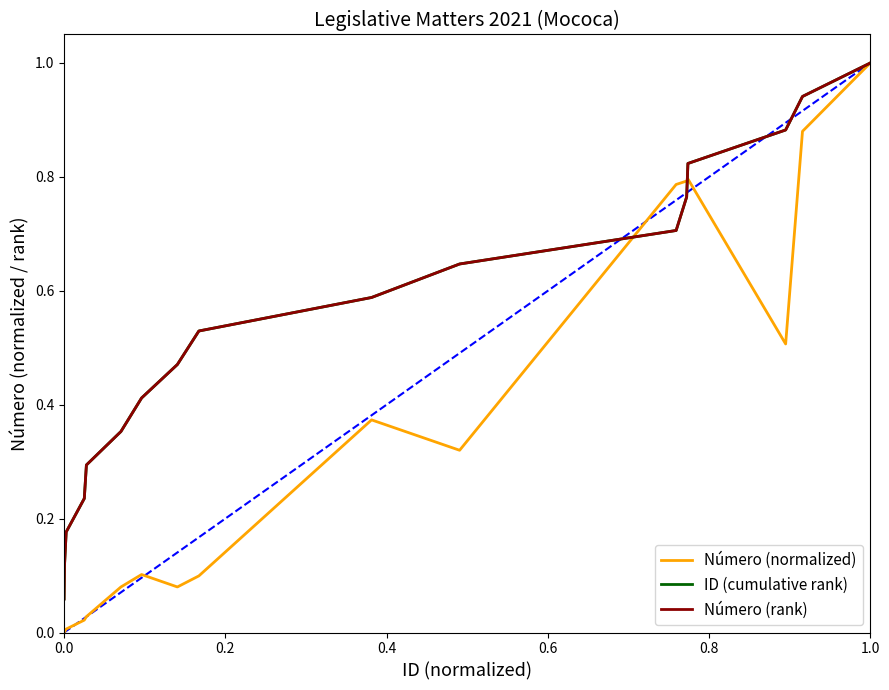

Which series has the widest spread of values?

Número (normalized)